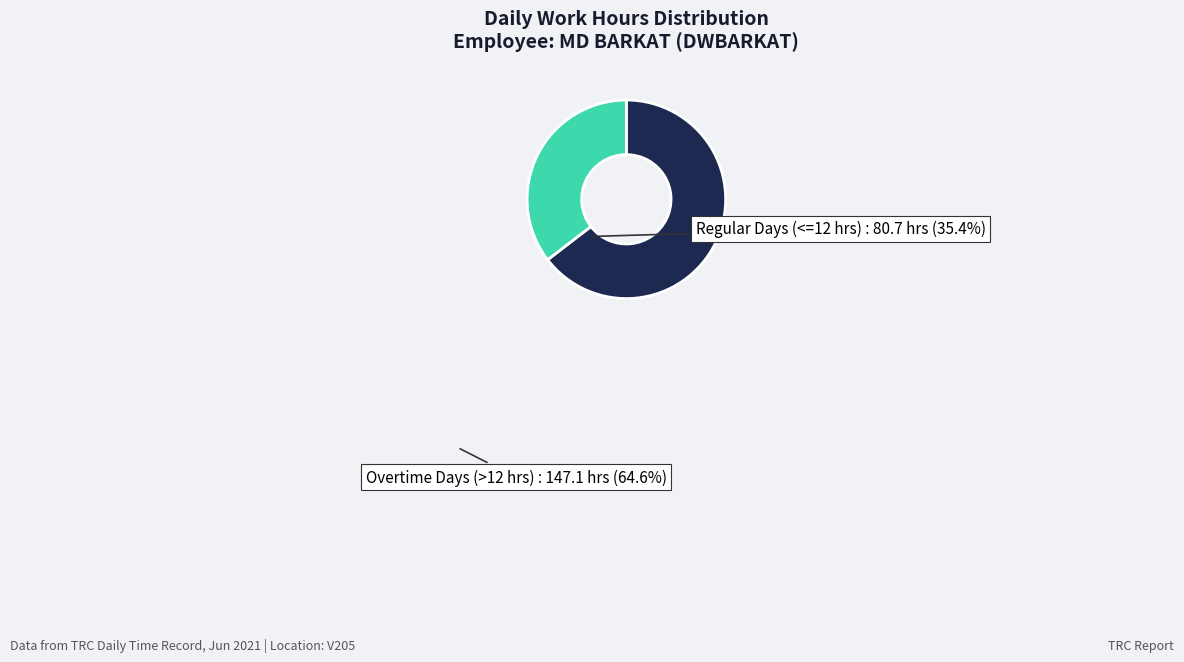

Does Regular Days (<=12 hrs) represent more than half of the total?

No